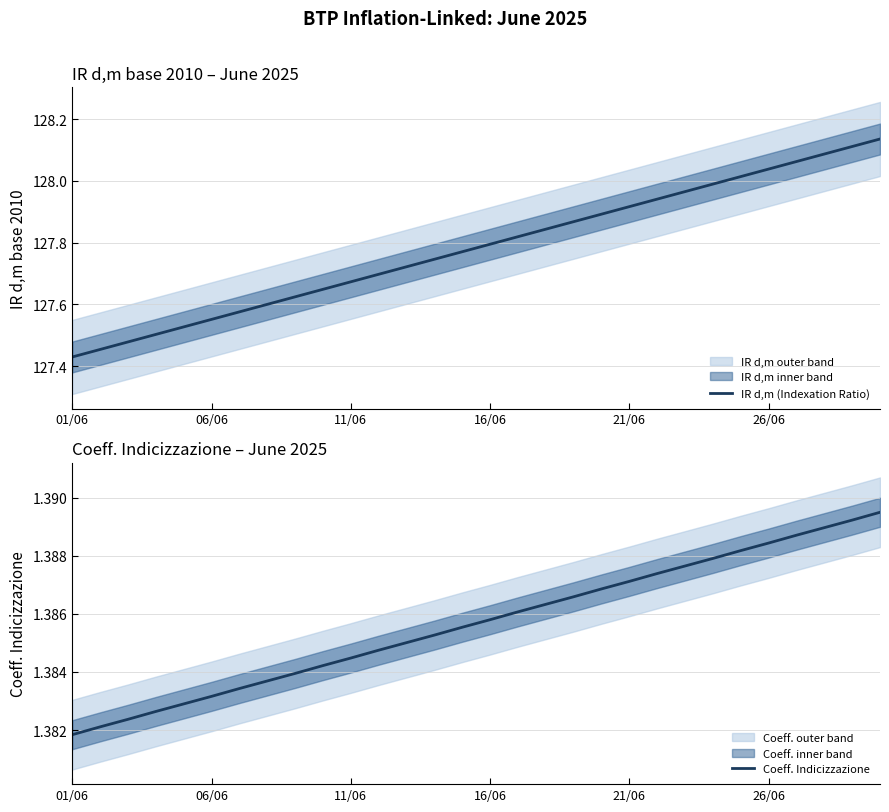

Which series changed the most between 06/06 and 10?

IR d,m (Indexation Ratio)